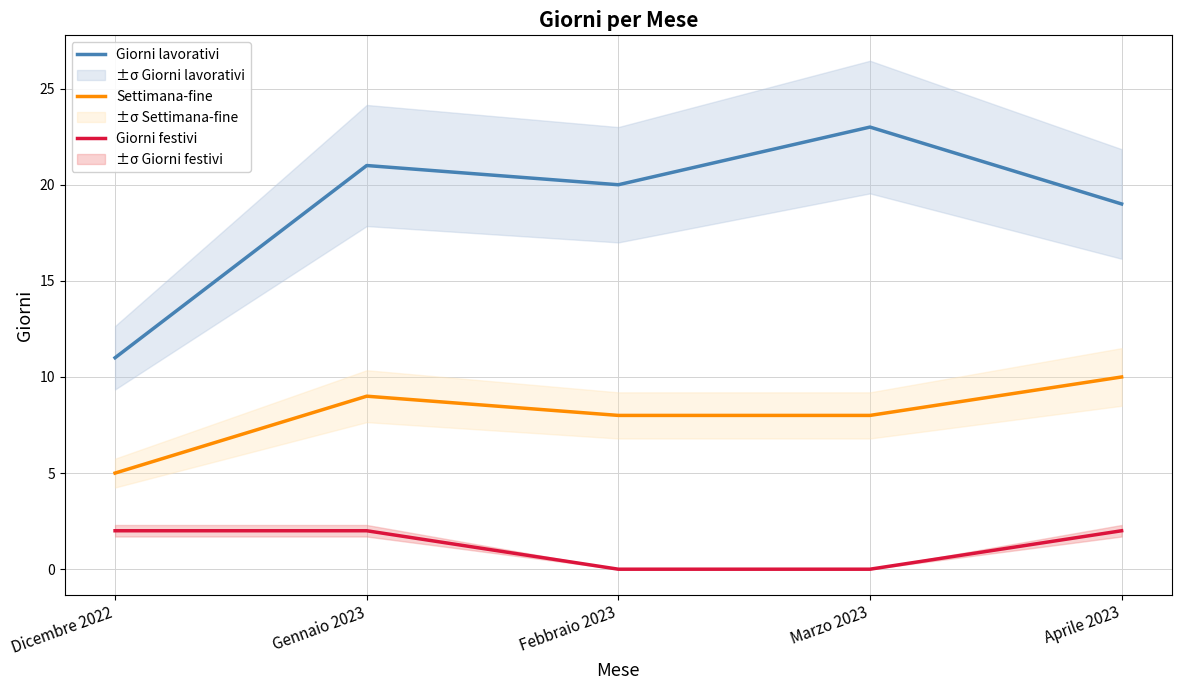

How many data points in Settimana-fine are less than 8?

1